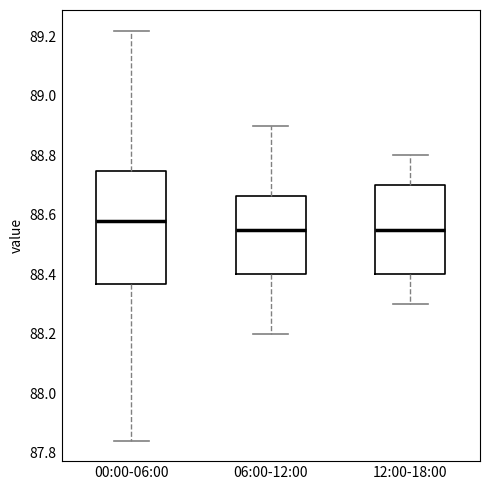

Where does the median line of the box for 00:00-06:00 sit on the y-axis? The values are not printed on the chart, so give them approximately, as read against the axis.

88.58